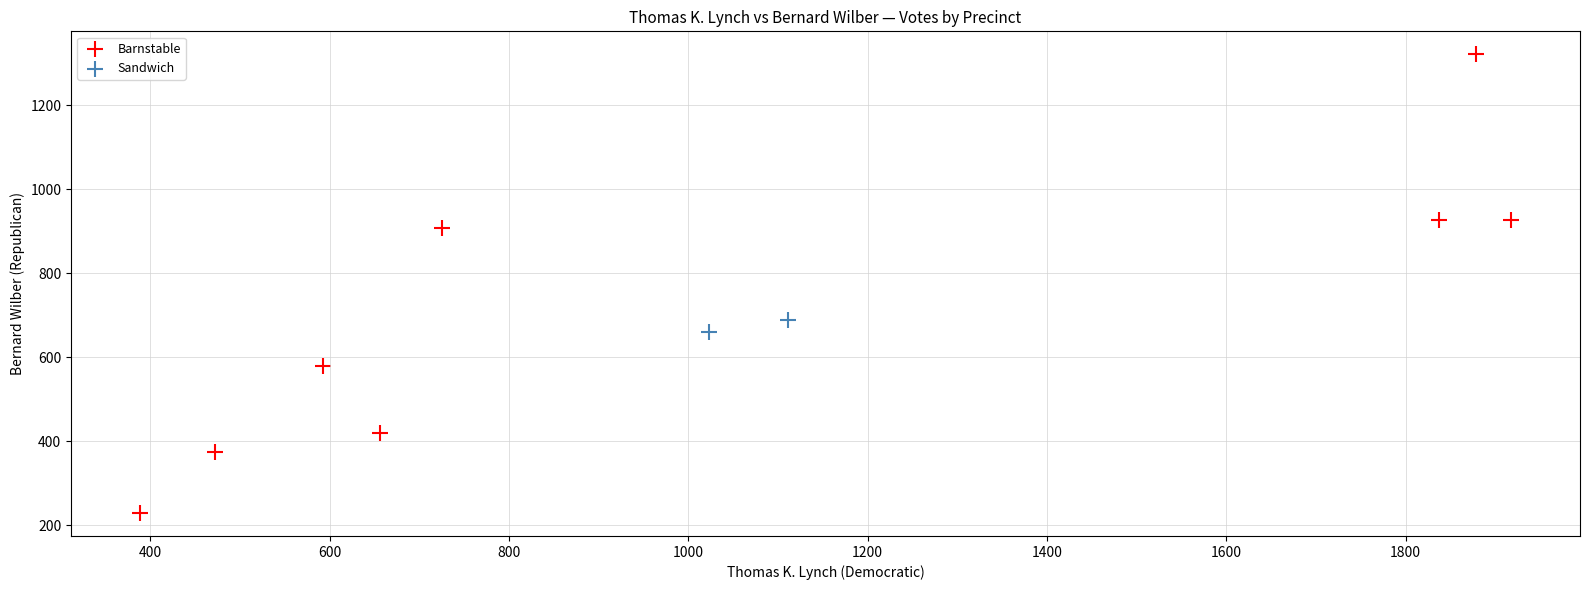

What are all the series names shown in the legend?

Barnstable, Sandwich